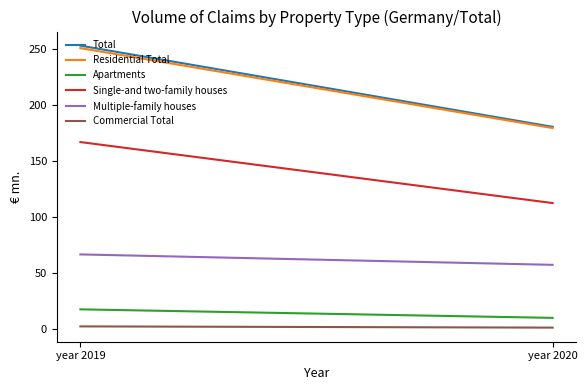

At year 2019, list the series in order from smallest to largest.

Commercial Total, Apartments, Multiple-family houses, Single-and two-family houses, Residential Total, Total